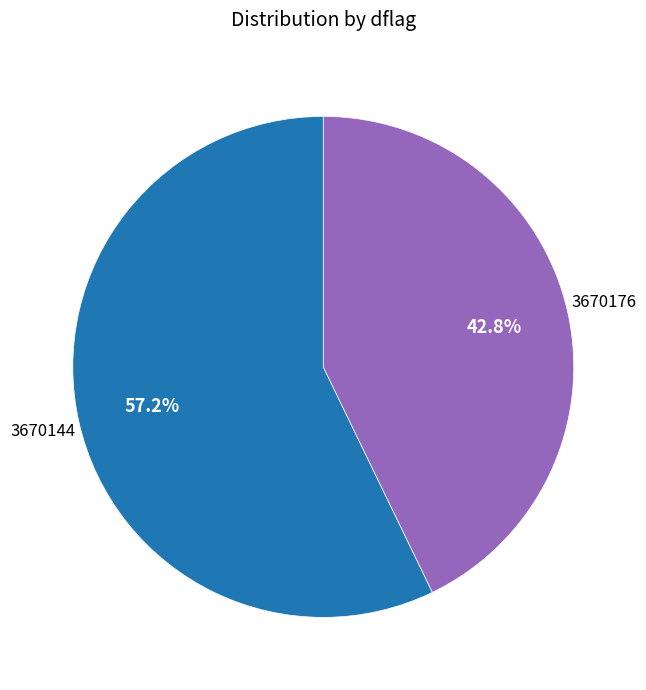

Does 3670176 represent more than half of the total?

No